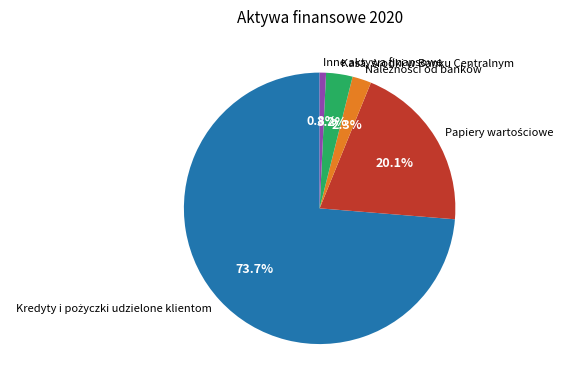

Does any single category account for the majority?

Yes